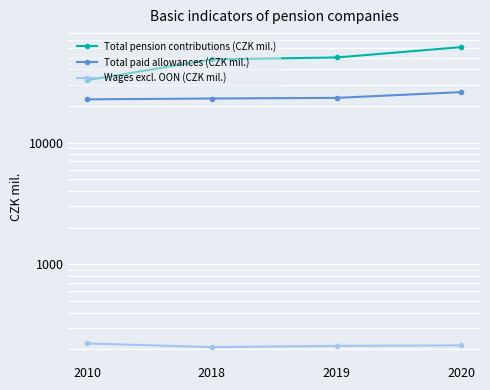

Rank the series by their maximum value, from highest to lowest.

Total pension contributions (CZK mil.), Total paid allowances (CZK mil.), Wages excl. OON (CZK mil.)